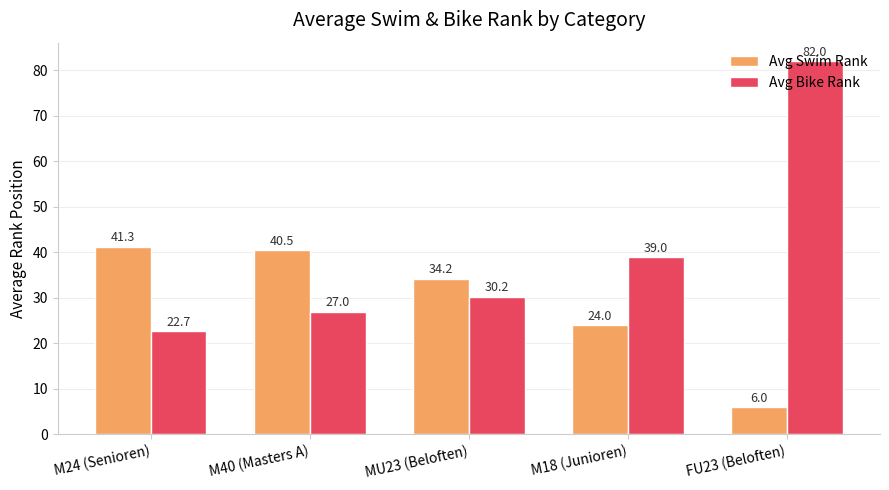

List the series in order of their peak value, highest first.

Avg Bike Rank, Avg Swim Rank